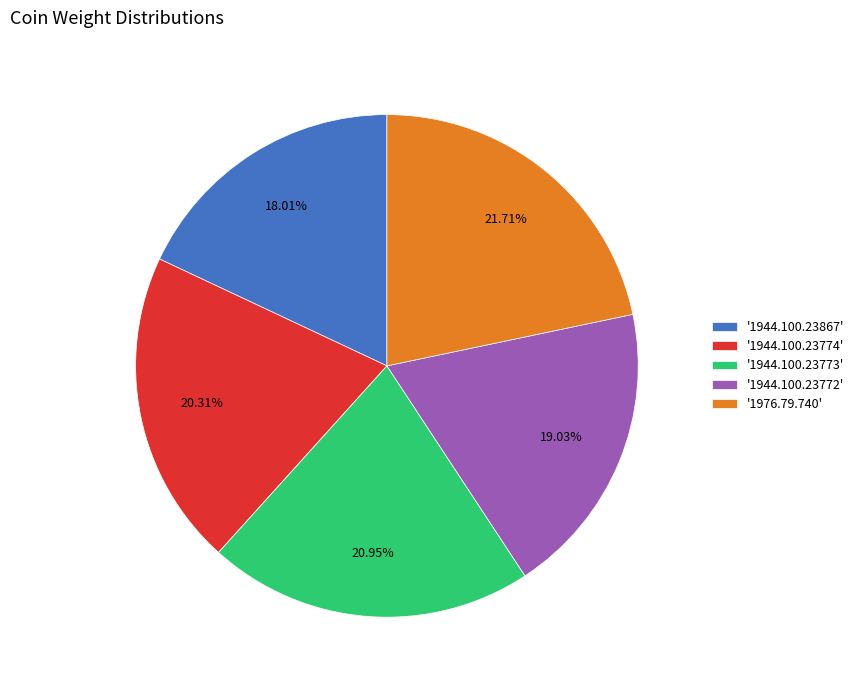

Approximately how many times larger is the value at '1944.100.23774' compared to '1944.100.23772'?

1.1